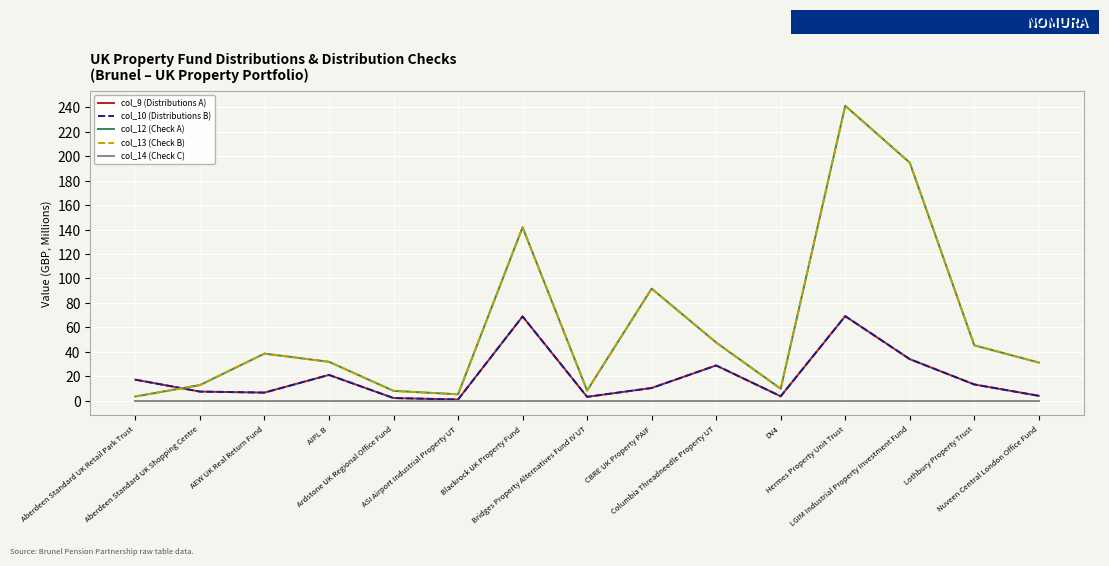

Does the chart have visible grid lines?

Yes